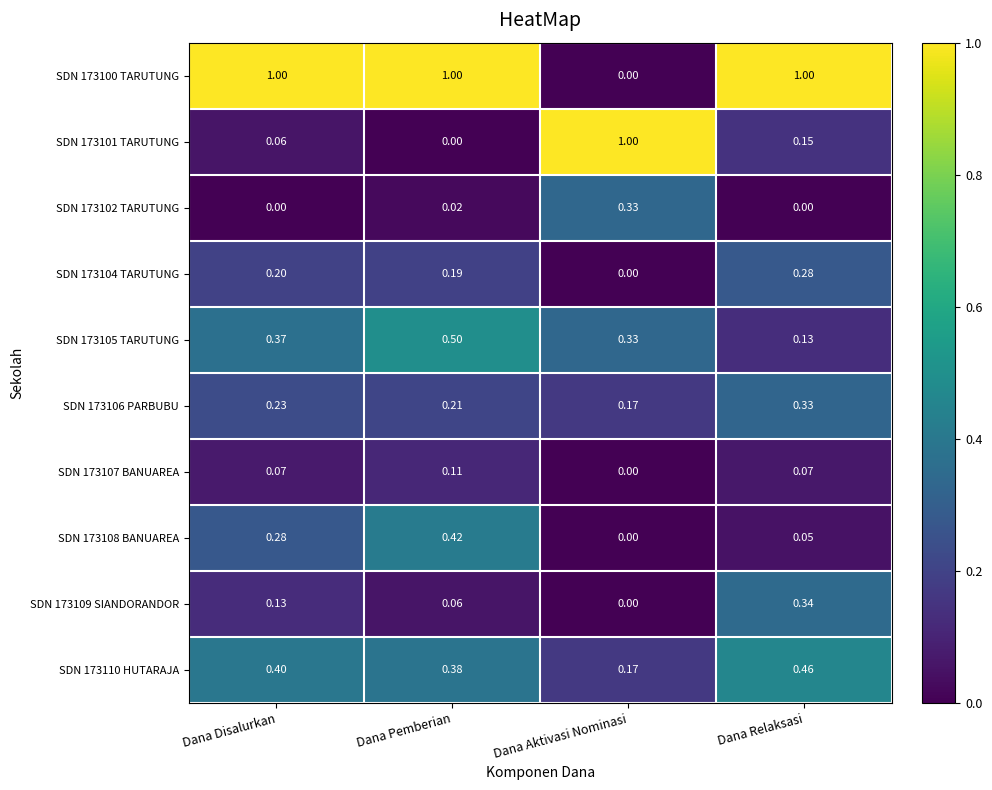

Between Dana Disalurkan and Dana Aktivasi Nominasi, which series saw the biggest shift?

SDN 173100 TARUTUNG